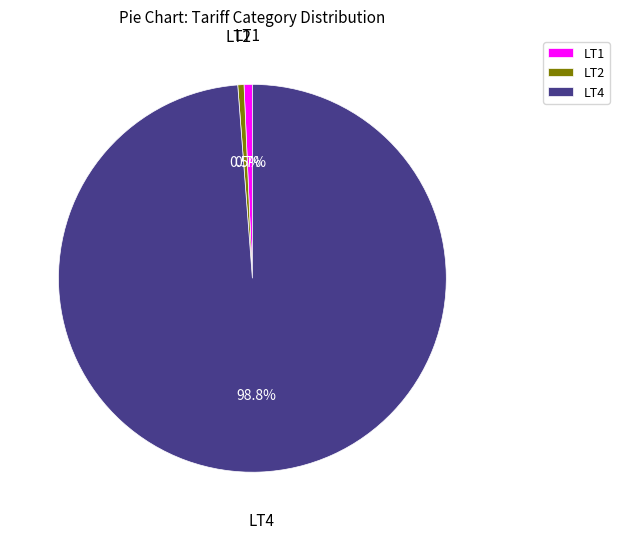

Does LT2 account for over 50% of the chart?

No